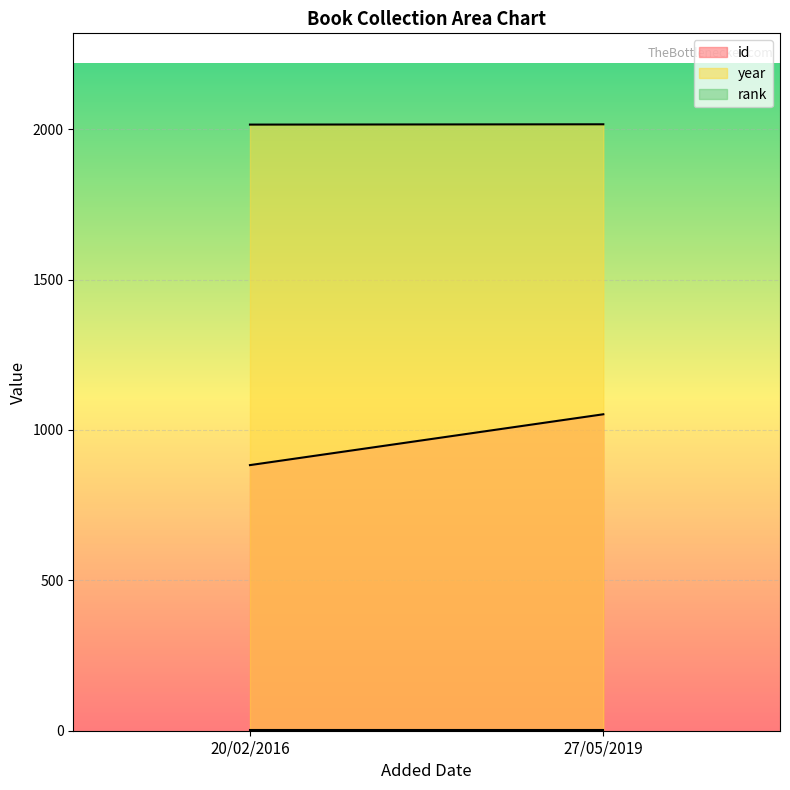

List the series in order of their peak value, lowest first.

rank, id, year